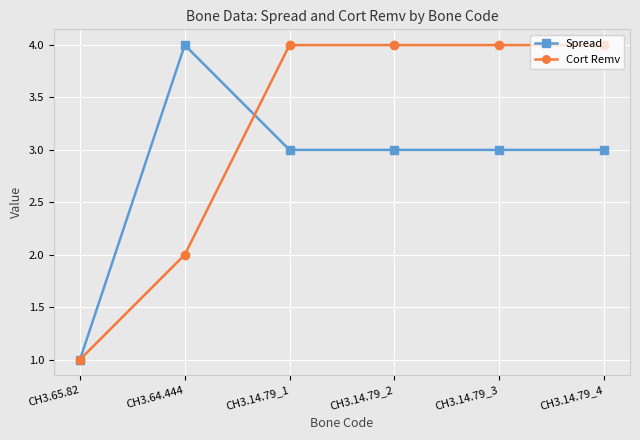

True or false: Cort Remv has more than 2 interior local peaks.

False